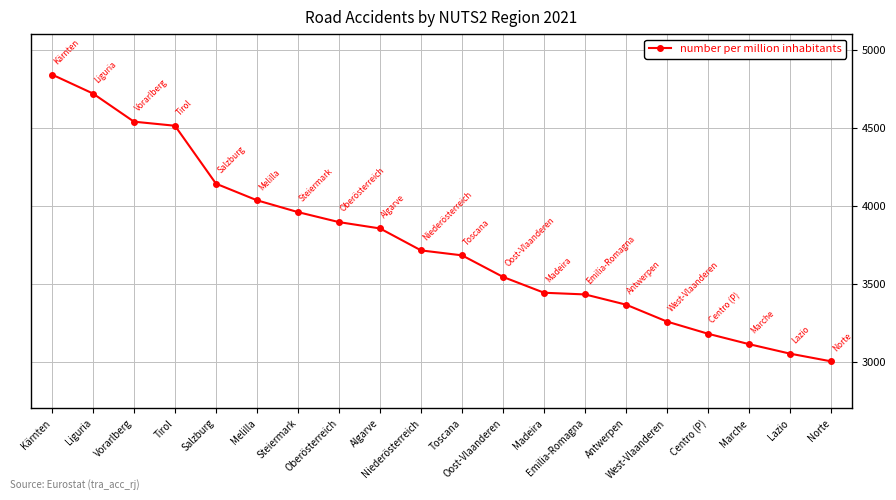

What is the ratio of the value at West-Vlaanderen to the value at Madeira?

0.9